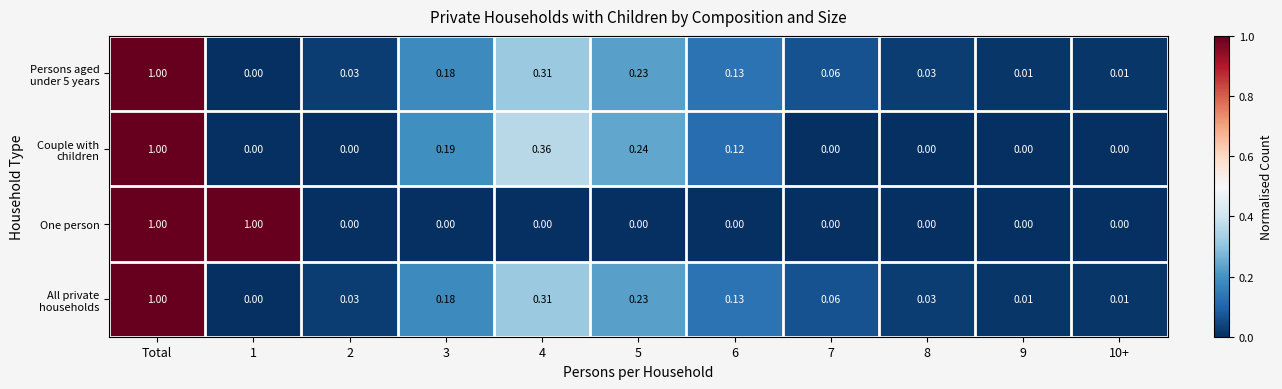

Between 1 and 5, which series saw the biggest shift?

One person